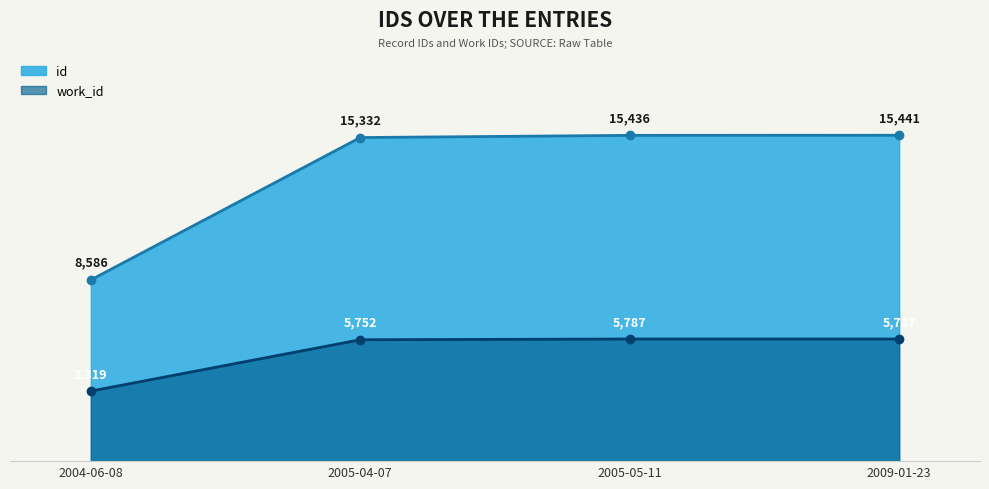

How many categories are shown in the chart?

4